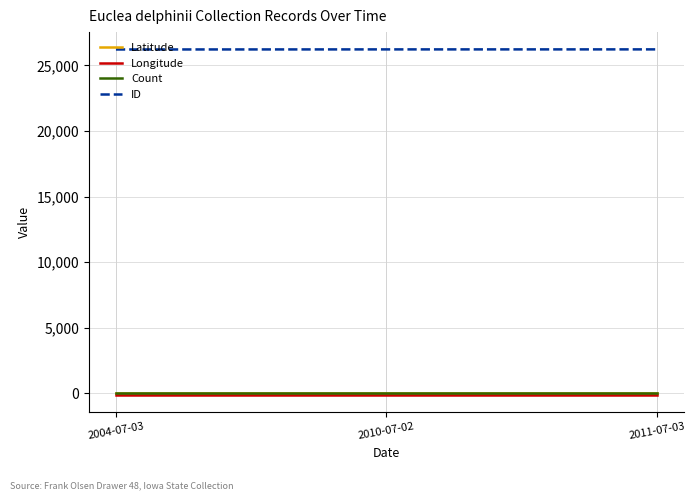

What is the greatest value displayed?

26223.0